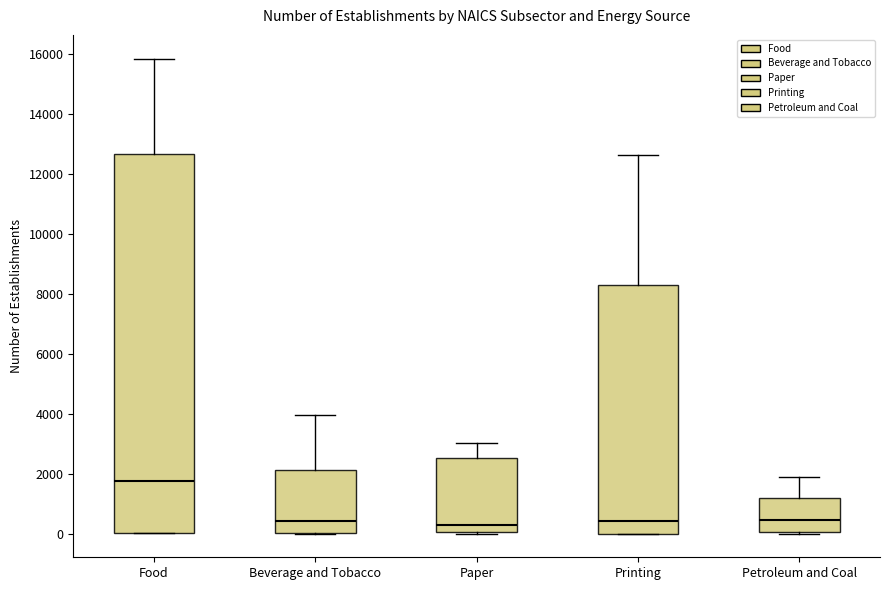

Which box has the highest median line?

Food